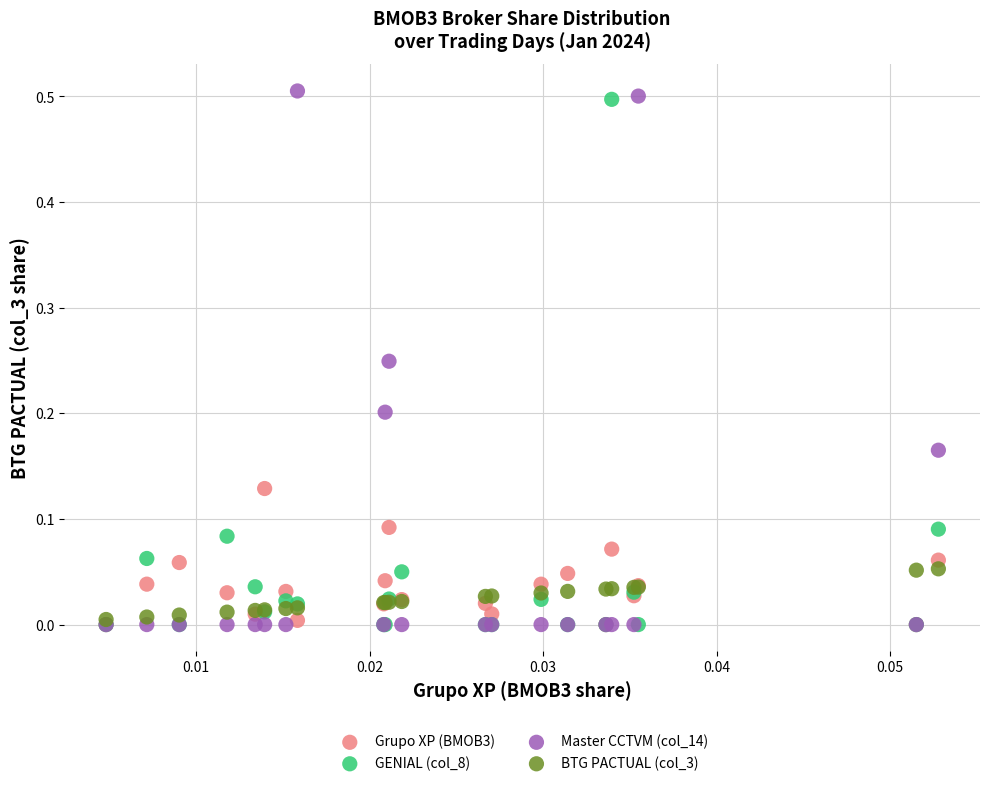

What are all the series names shown in the legend?

Grupo XP (BMOB3), GENIAL (col_8), Master CCTVM (col_14), BTG PACTUAL (col_3)